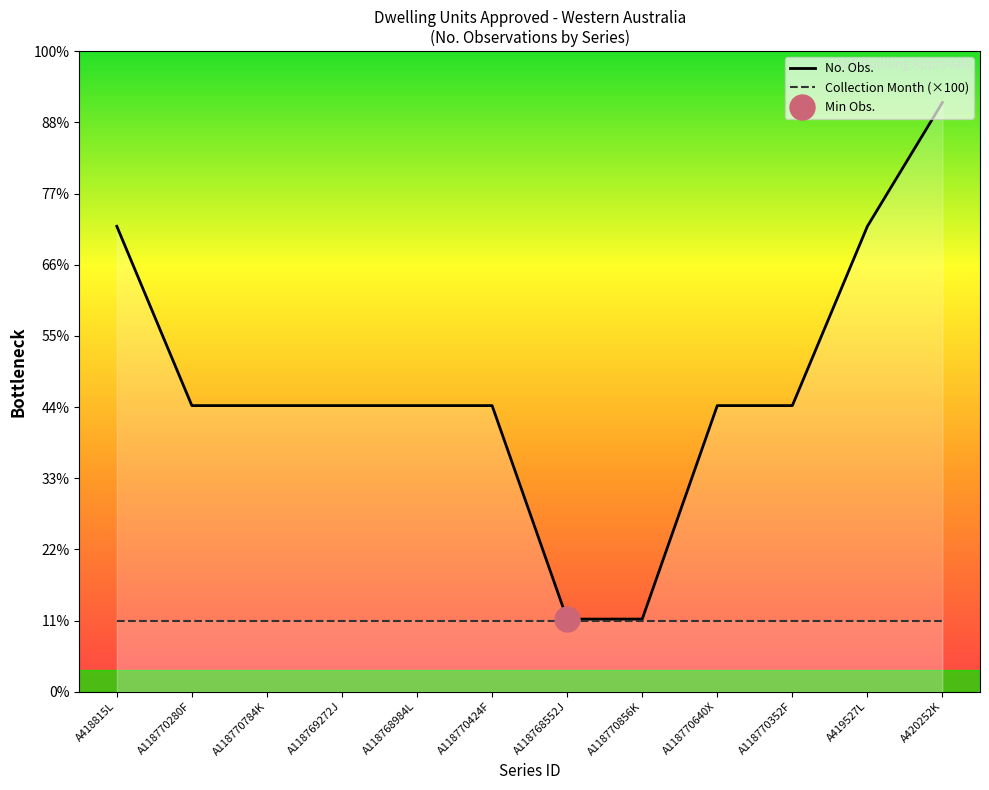

Reading right to left, list all the values displayed in this chart.

No. Obs.: 828	654	402	402	102	102	402	402	402	402	402	654
Collection Month (×100): 100	100	100	100	100	100	100	100	100	100	100	100